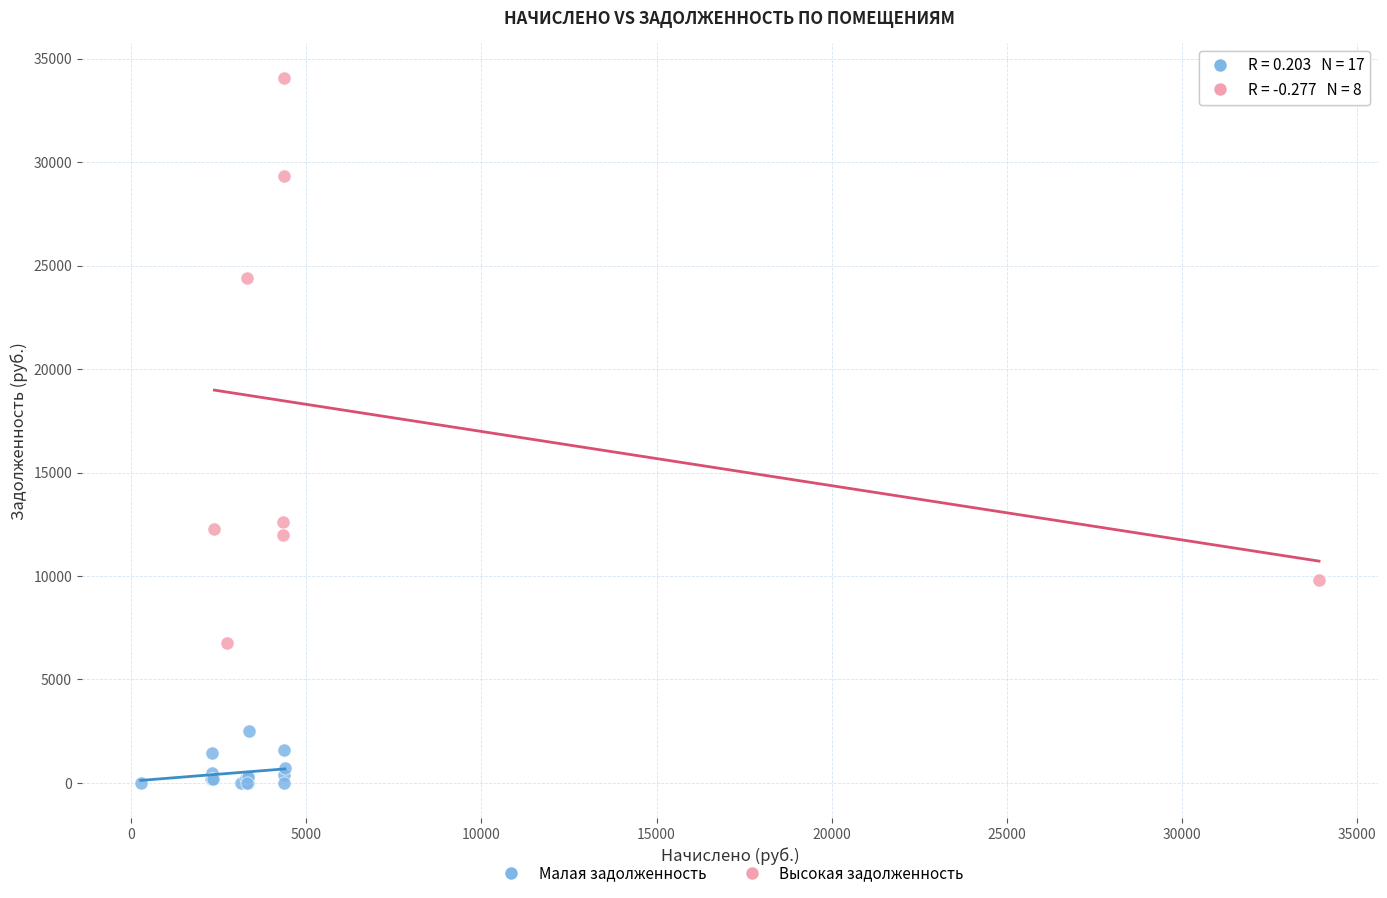

Which series contains the highest Y value?

Высокая задолженность